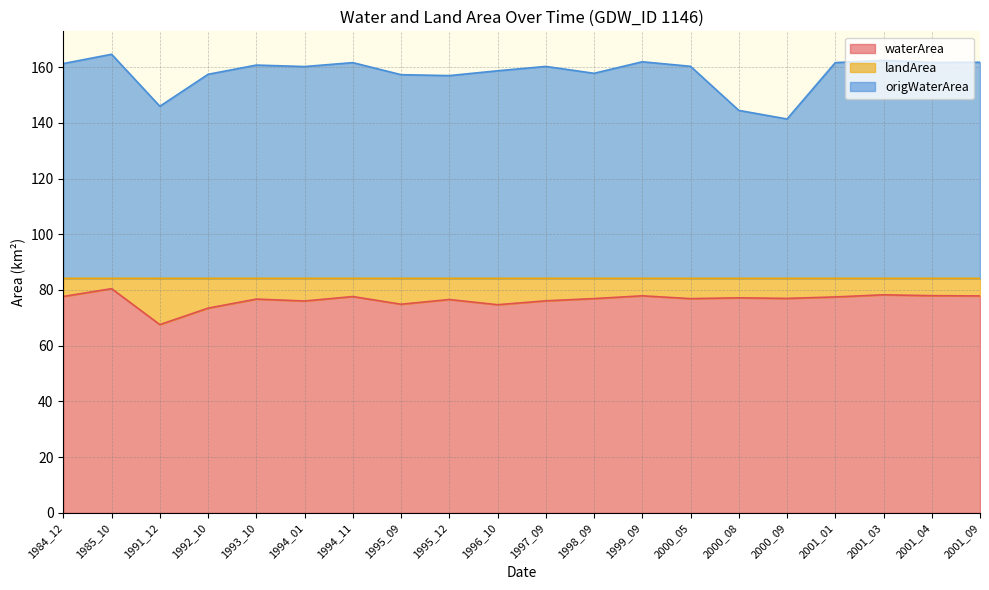

True or false: origWaterArea and waterArea intersect in this chart.

False